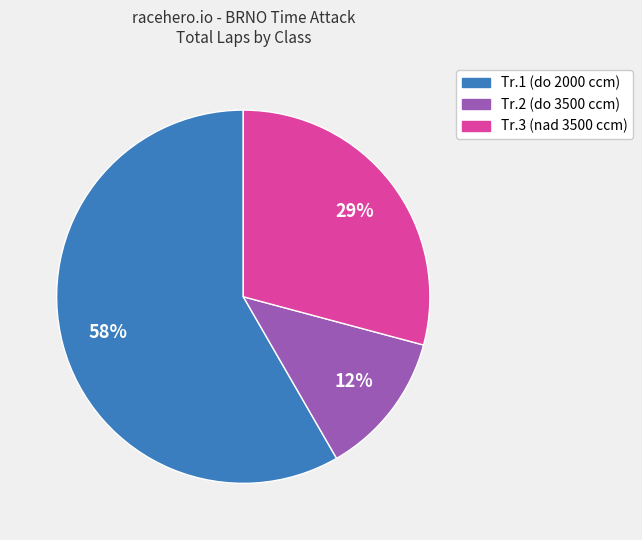

How many segments does this pie chart have?

3